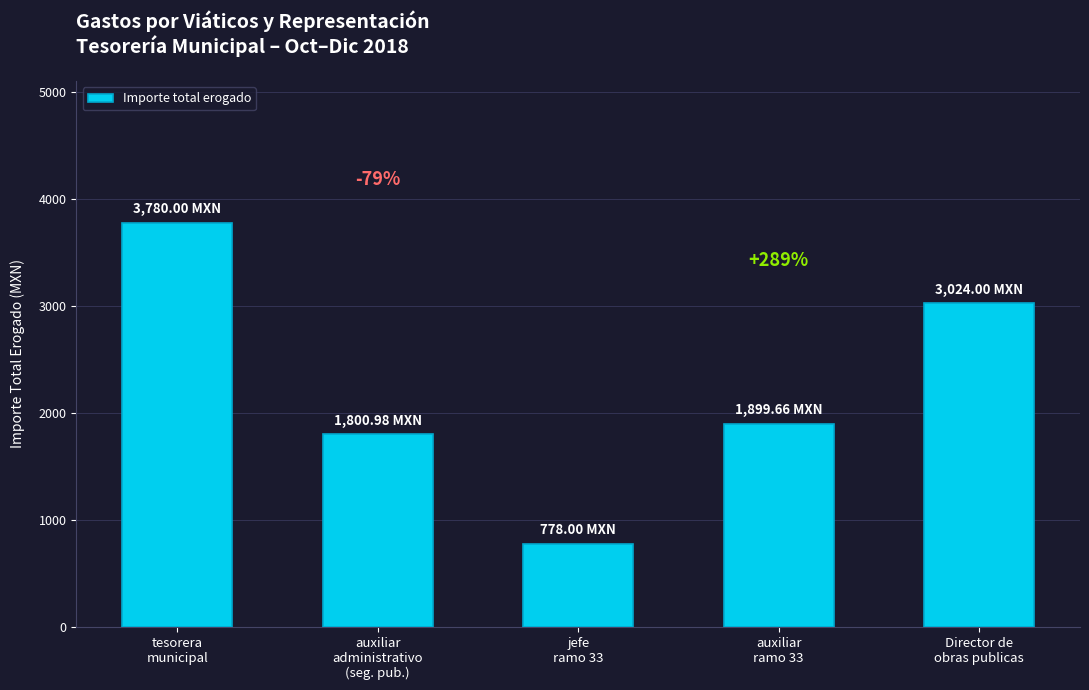

What is the label of the 2nd bar from the left?

auxiliar
administrativo
(seg. pub.)